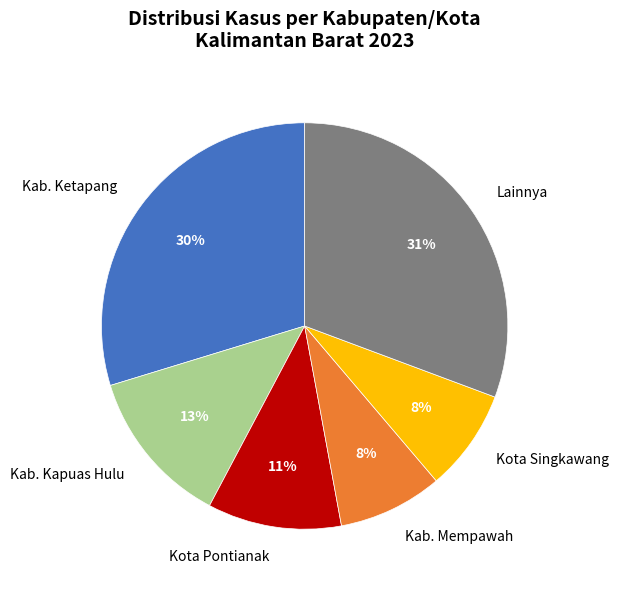

Which slice is the largest?

Lainnya